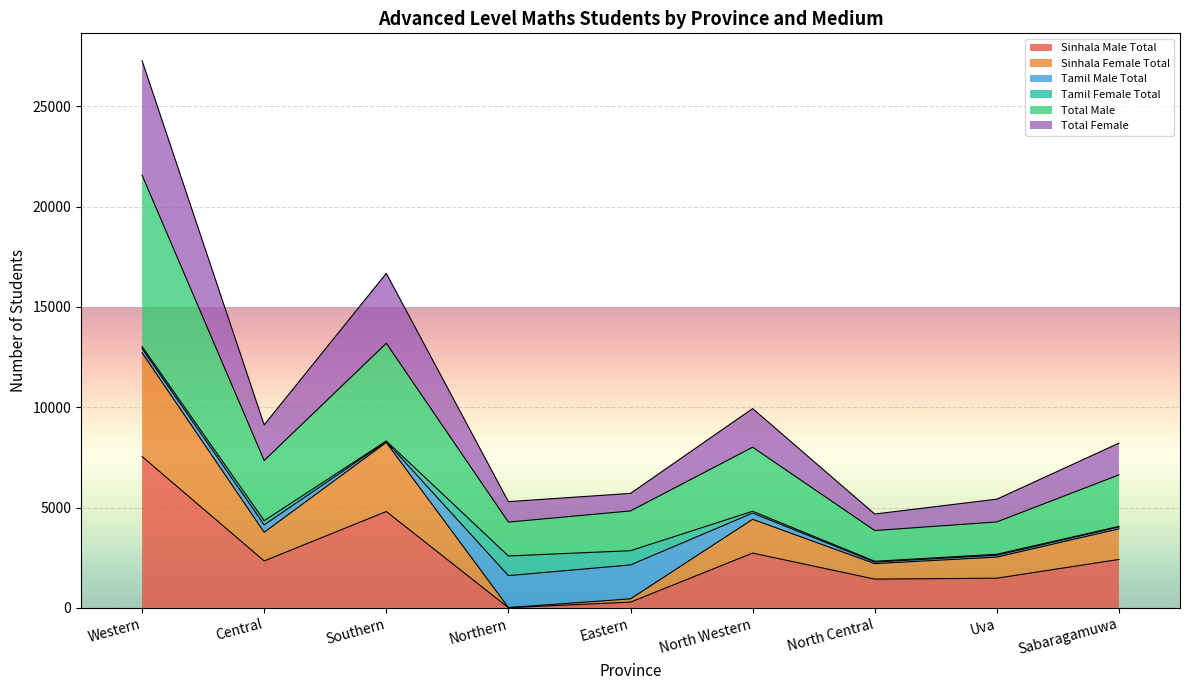

Is it true that Sinhala Male Total equals 4152 at Sabaragamuwa?

False